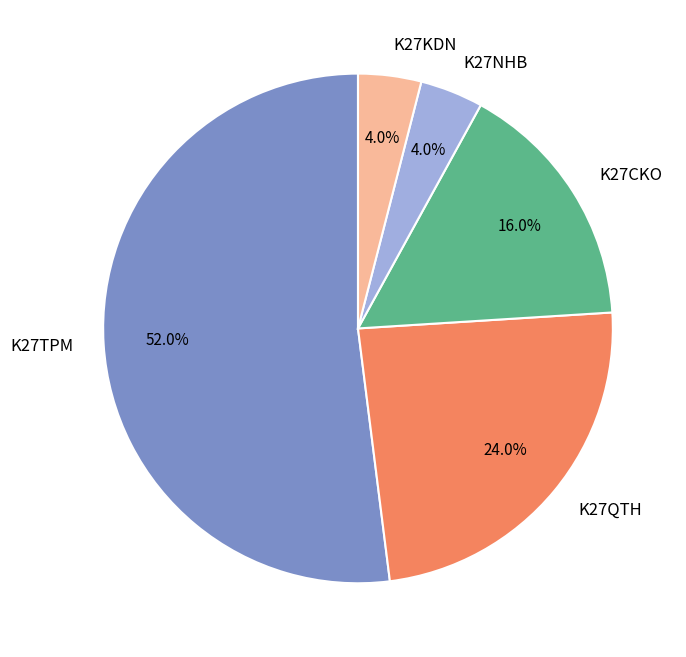

Which slice is the largest?

K27TPM